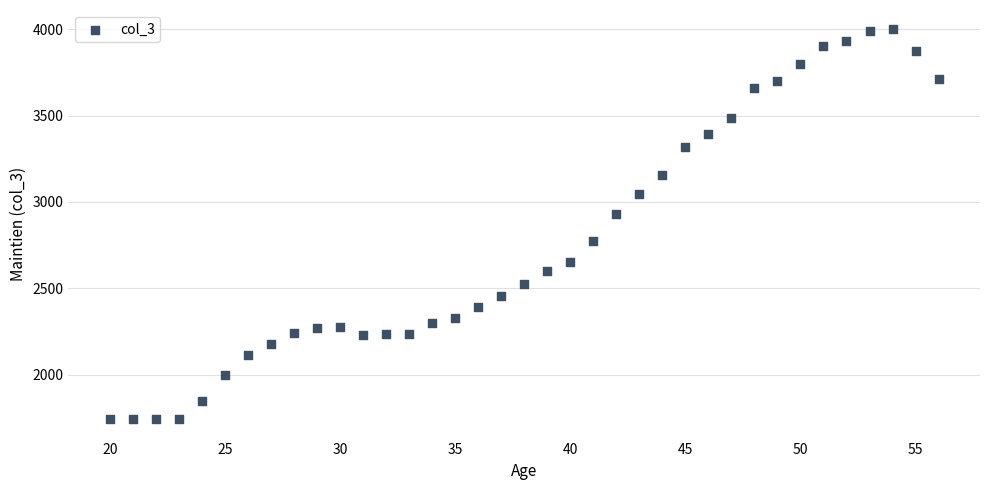

What Y value in the scatter plot is closest to 2870?

2930